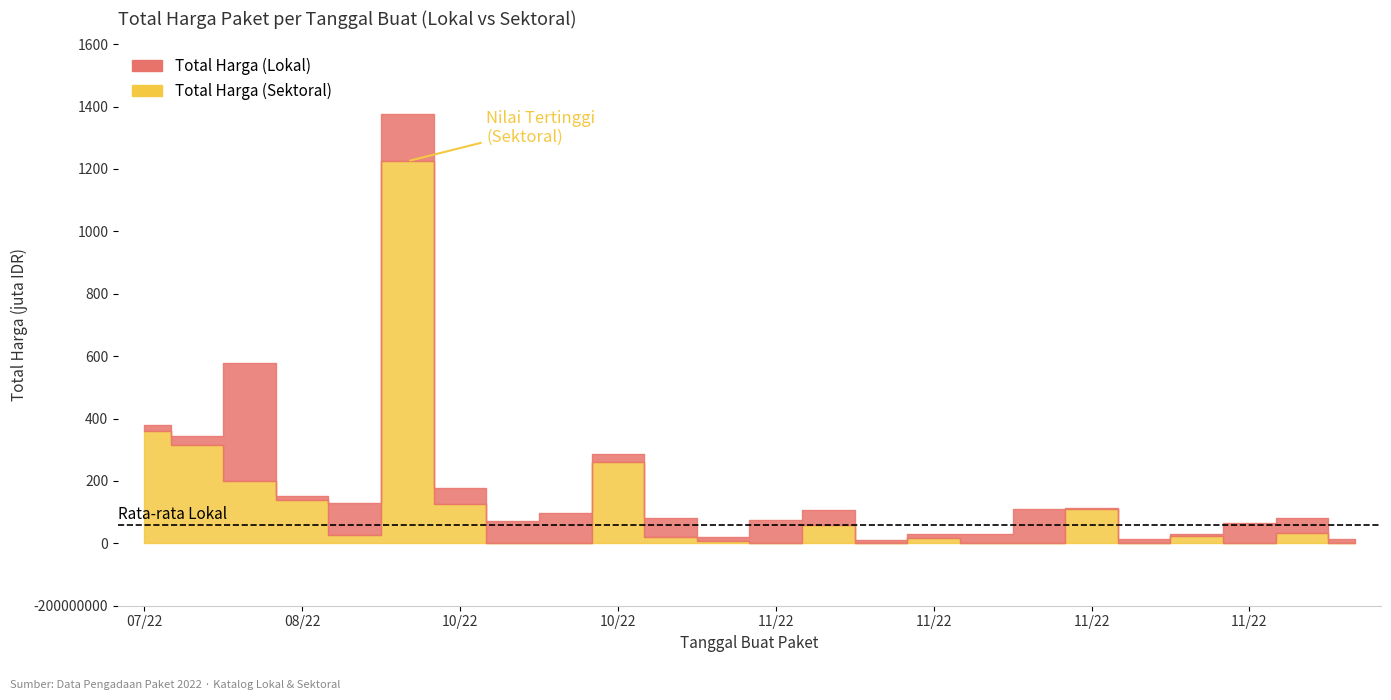

True or false: Total Harga (Lokal) has a value of 621574786 at 2022-08-15.

False